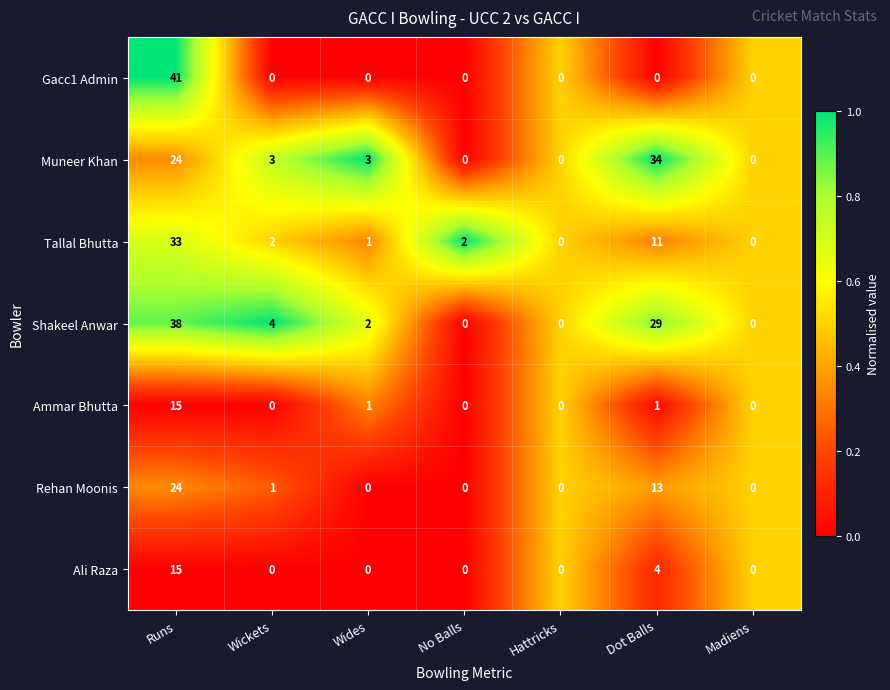

How many Ali Raza values are between 0 and 4?

6